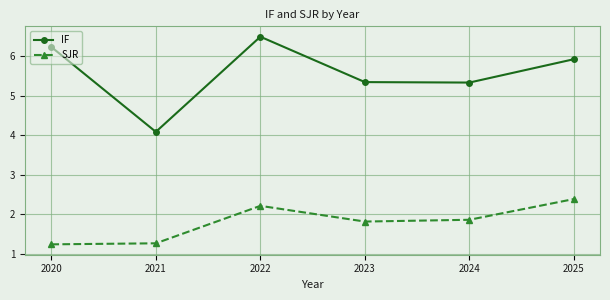

List the series in order of their peak value, highest first.

IF, SJR